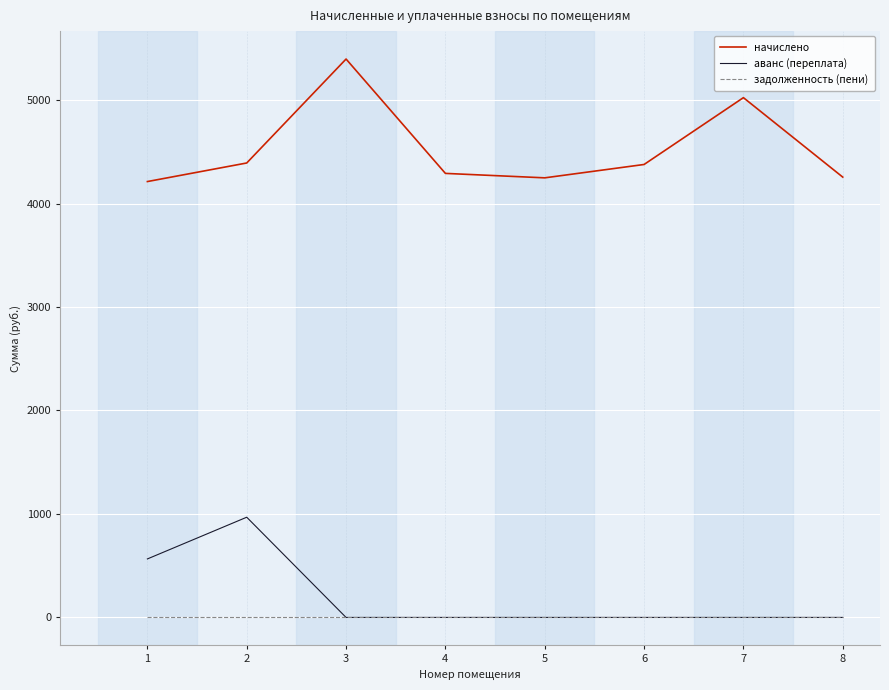

True or false: аванс (переплата) and начислено cross at least once.

False